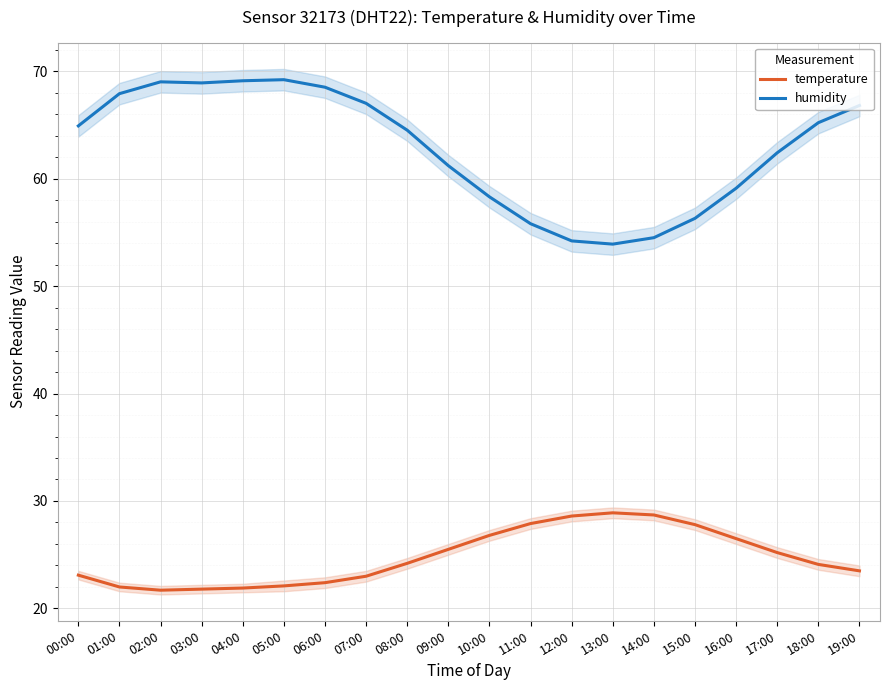

Reading left to right, extract all data points from this chart.

temperature: 23.1	22.0	21.7	21.8	21.9	22.1	22.4	23.0	24.2	25.5	26.8	27.9	28.6	28.9	28.7	27.8	26.5	25.2	24.1	23.5
humidity: 64.9	67.9	69.0	68.9	69.1	69.2	68.5	67.0	64.5	61.2	58.3	55.8	54.2	53.9	54.5	56.3	59.1	62.4	65.2	66.8